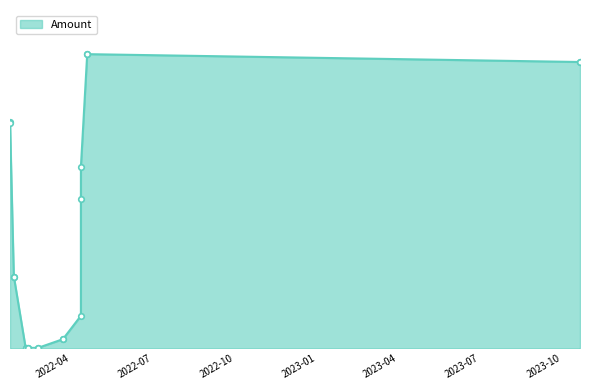

What is the minimum value shown in the chart?

1.9